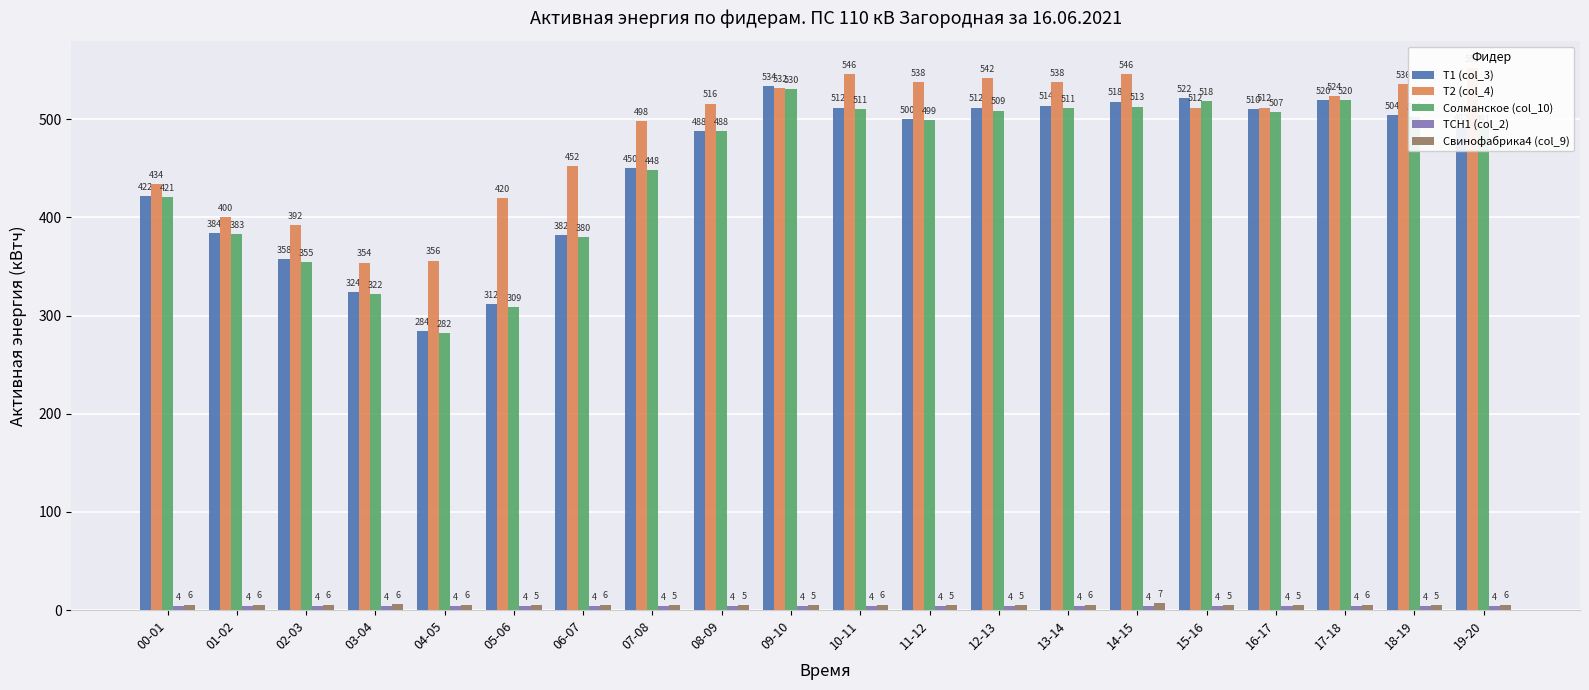

How many data points in Солманское (col_10) are less than 499?

10